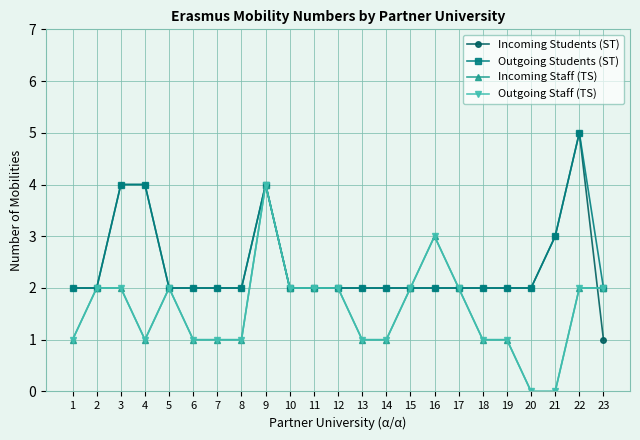

What is the highest value of the Incoming Staff (TS) series?

4